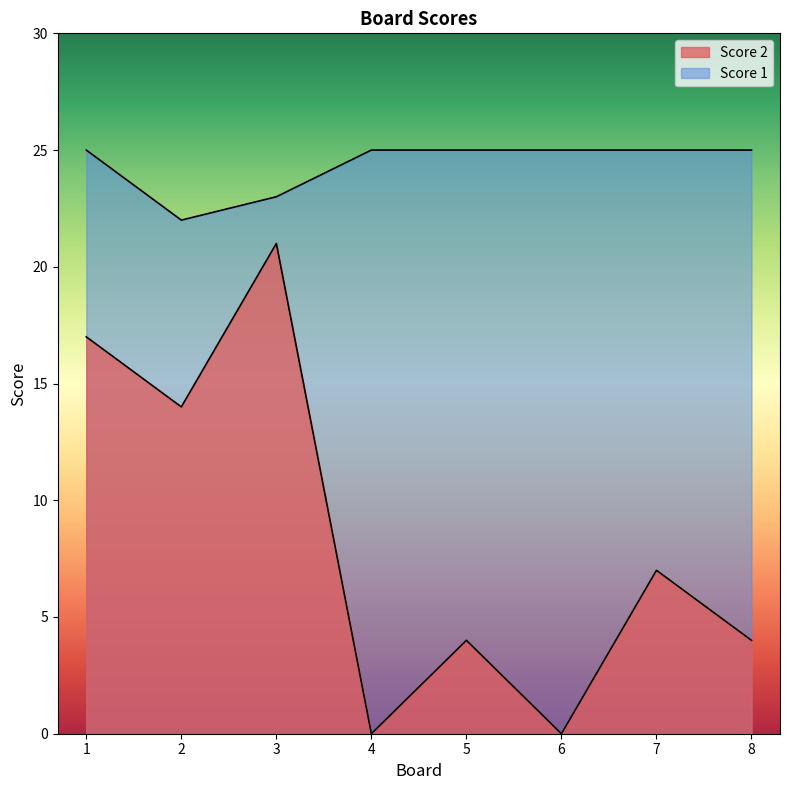

True or false: Score 2 and Score 1 cross at least once.

False